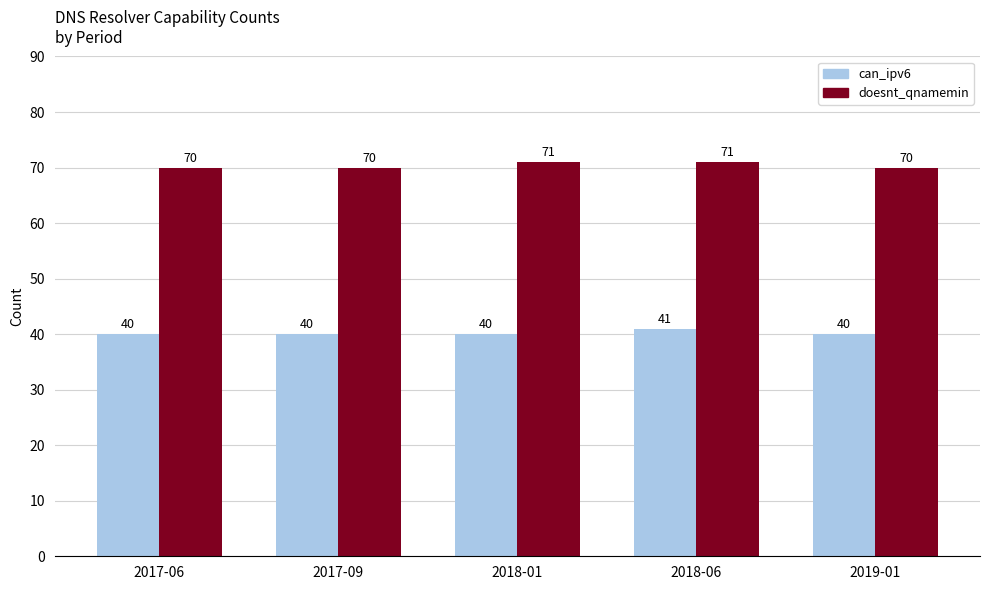

What is the difference between the highest and lowest values at 2017-06?

30